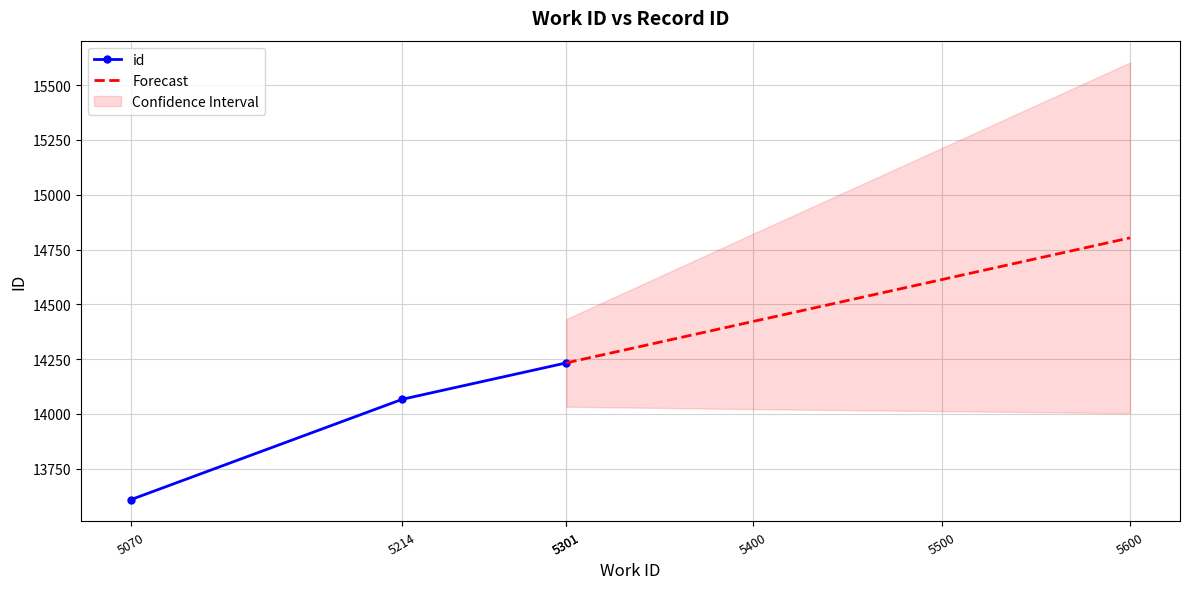

Read the value at 5214.

14067